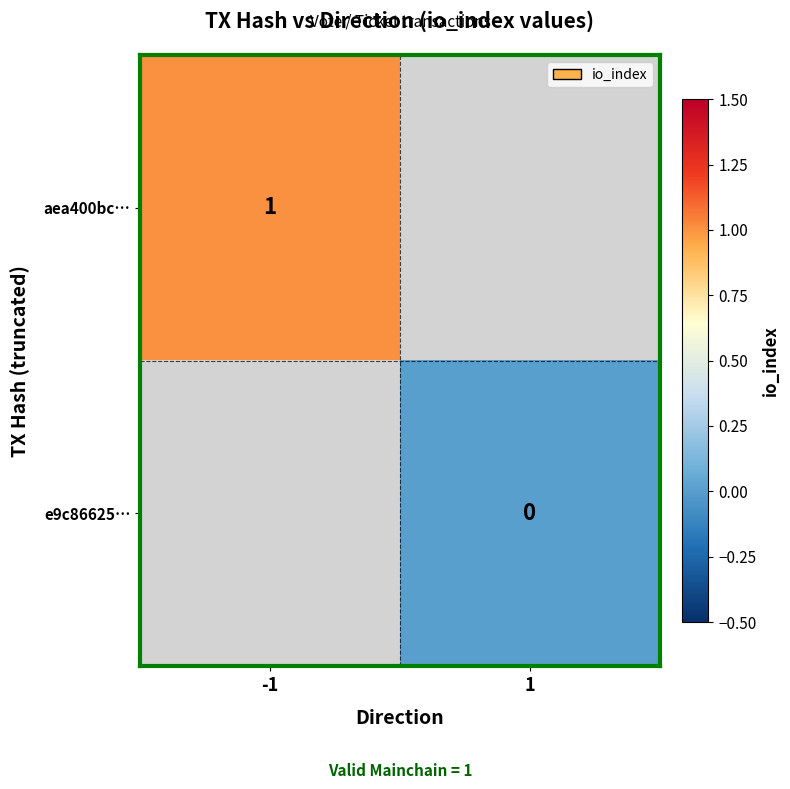

True or false: aea400bc… has a value of 1 at -1.

True